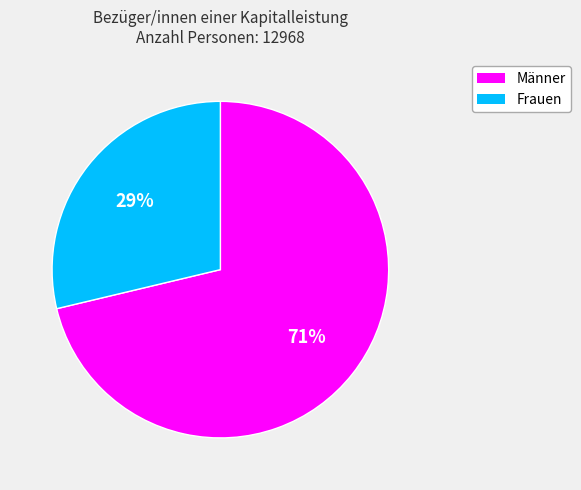

Which slice is the smallest?

Frauen